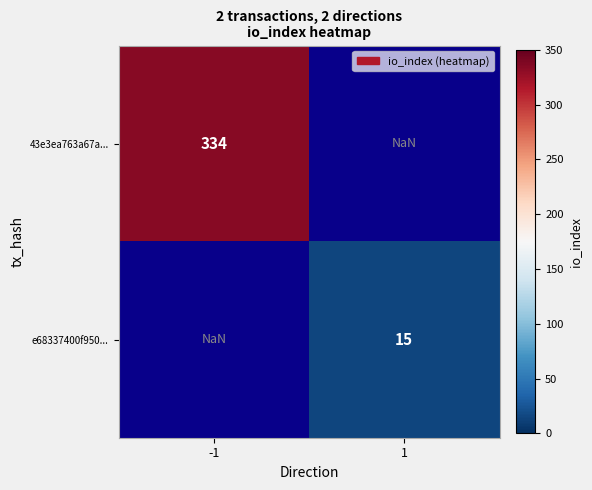

The e68337400f950... series shows 15.0 at 1. True or false?

True